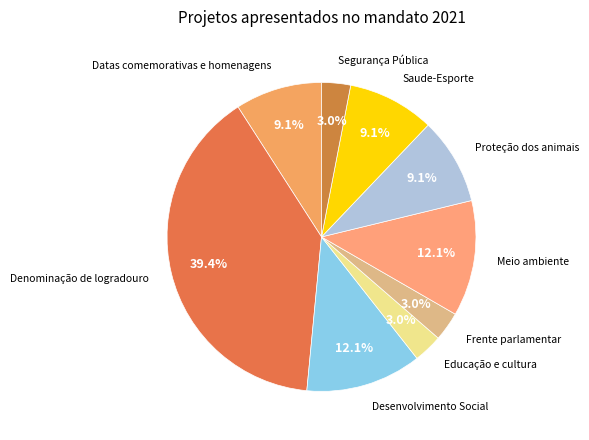

What percentage is NOT represented by Segurança Pública?

97.0%